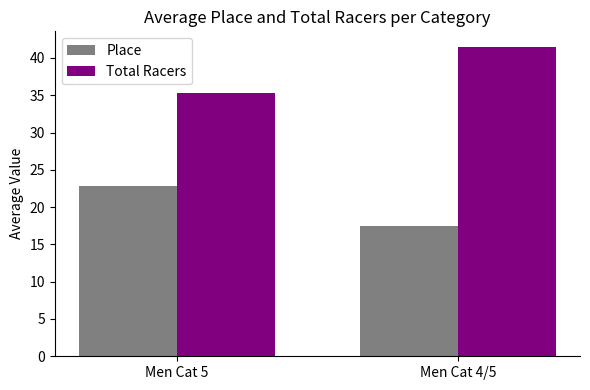

At which label does Total Racers reach its minimum?

Men Cat 5